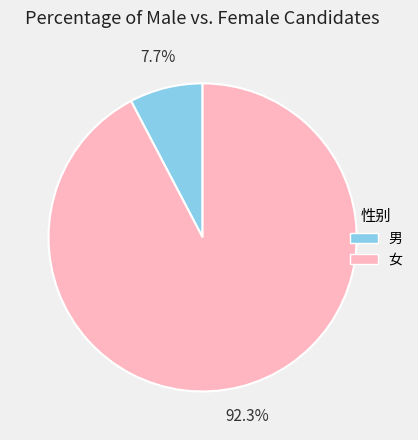

Count the number of slices in the pie.

2